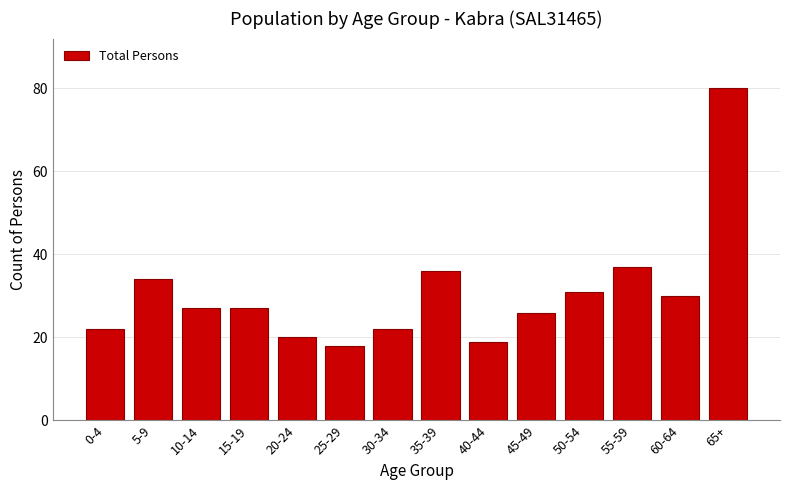

Reading right to left, transcribe all the data shown in this chart.

65+=80	60-64=30	55-59=37	50-54=31	45-49=26	40-44=19	35-39=36	30-34=22	25-29=18	20-24=20	15-19=27	10-14=27	5-9=34	0-4=22